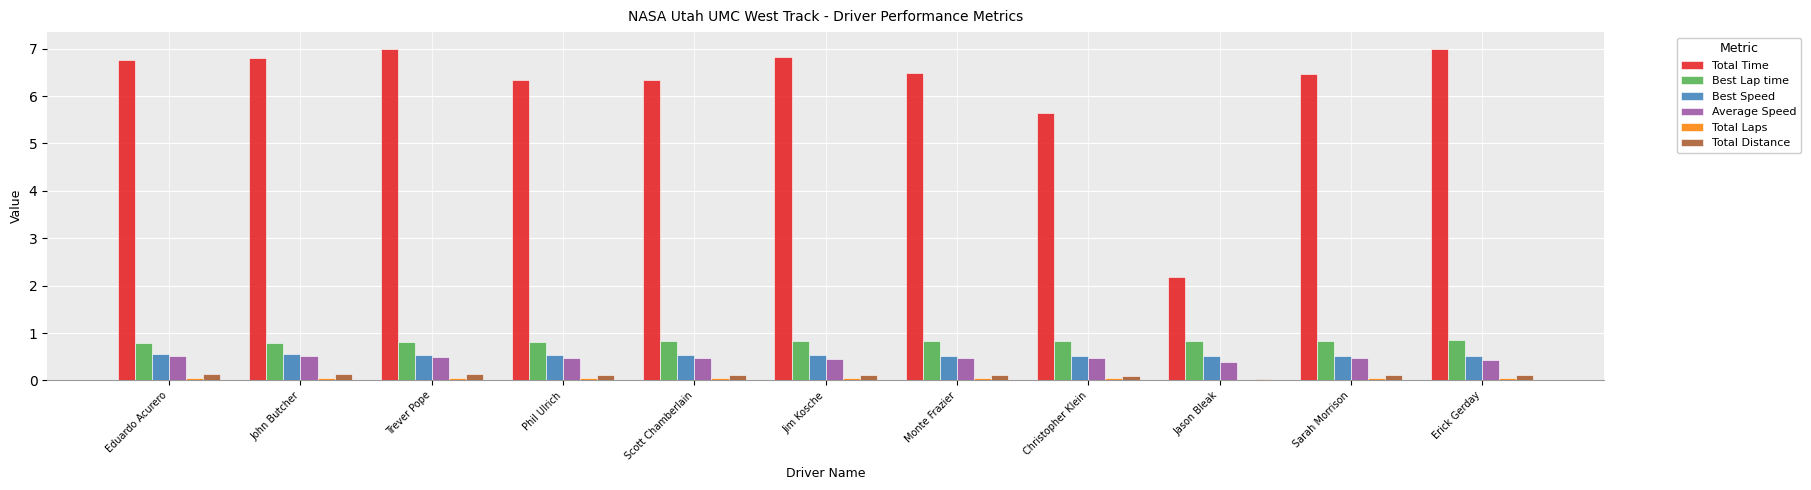

How many groups of bars are there?

11